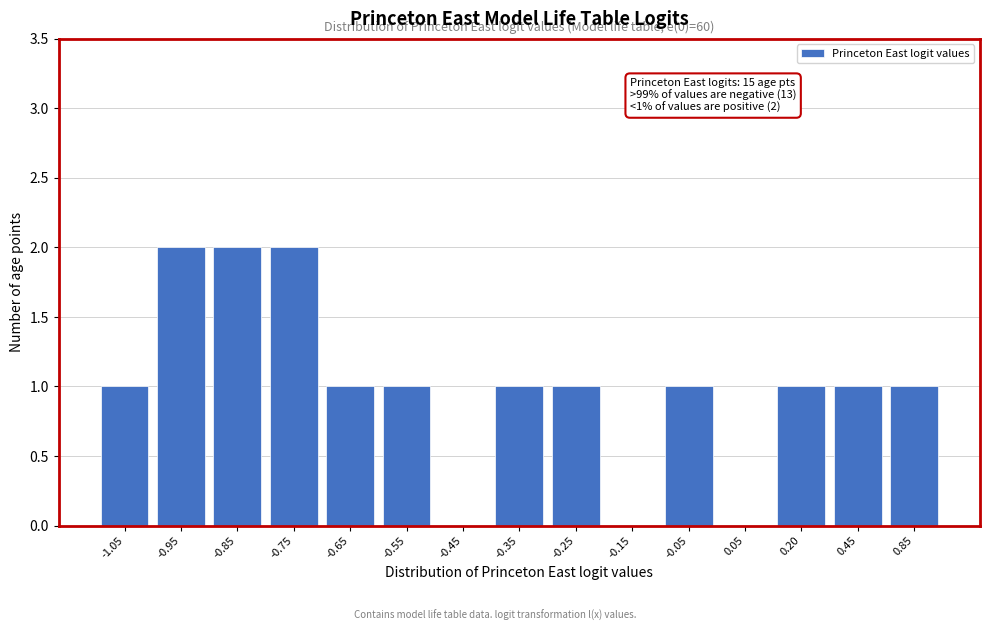

Reading right to left, transcribe all the data shown in this chart.

0.85=1	0.45=1	0.20=1	0.05=0	-0.05=1	-0.15=0	-0.25=1	-0.35=1	-0.45=0	-0.55=1	-0.65=1	-0.75=2	-0.85=2	-0.95=2	-1.05=1